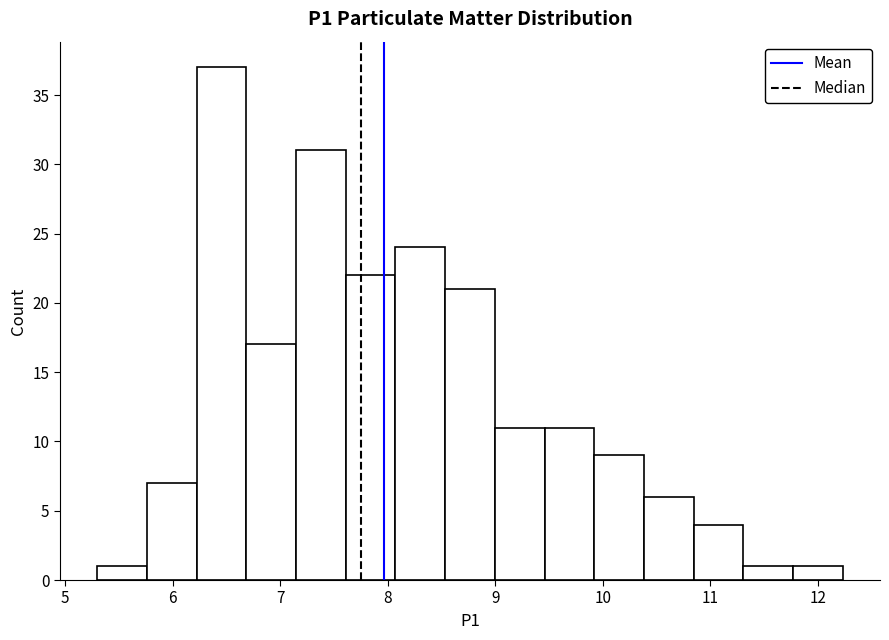

Reading left to right, list every bar in this chart as the range it spans on the x-axis followed by its height. Neither the bar edges nor the heights are printed on the chart, so give them approximately, as read against the axes.

5.3 to 5.8: 1
5.8 to 6.2: 7
6.2 to 6.7: 37
6.7 to 7.1: 17
7.1 to 7.6: 31
7.6 to 8.1: 22
8.1 to 8.5: 24
8.5 to 9.0: 21
9.0 to 9.5: 11
9.5 to 9.9: 11
9.9 to 10.4: 9
10.4 to 10.8: 6
10.8 to 11.3: 4
11.3 to 11.8: 1
11.8 to 12.2: 1